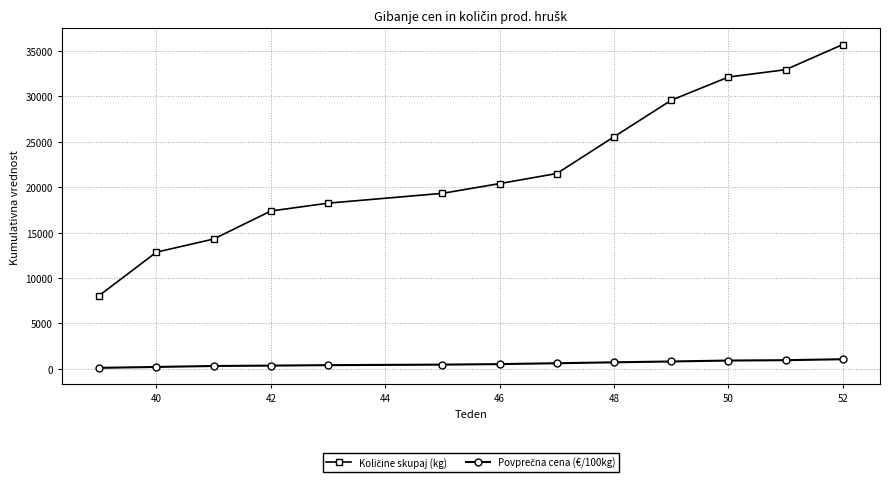

Does the chart display data point markers on the line(s)?

Yes